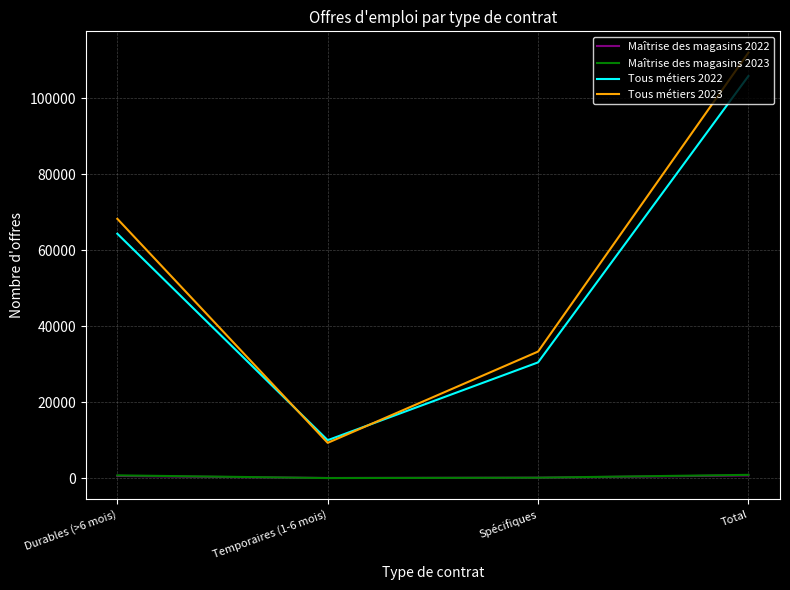

What is the maximum value shown in the chart?

111976